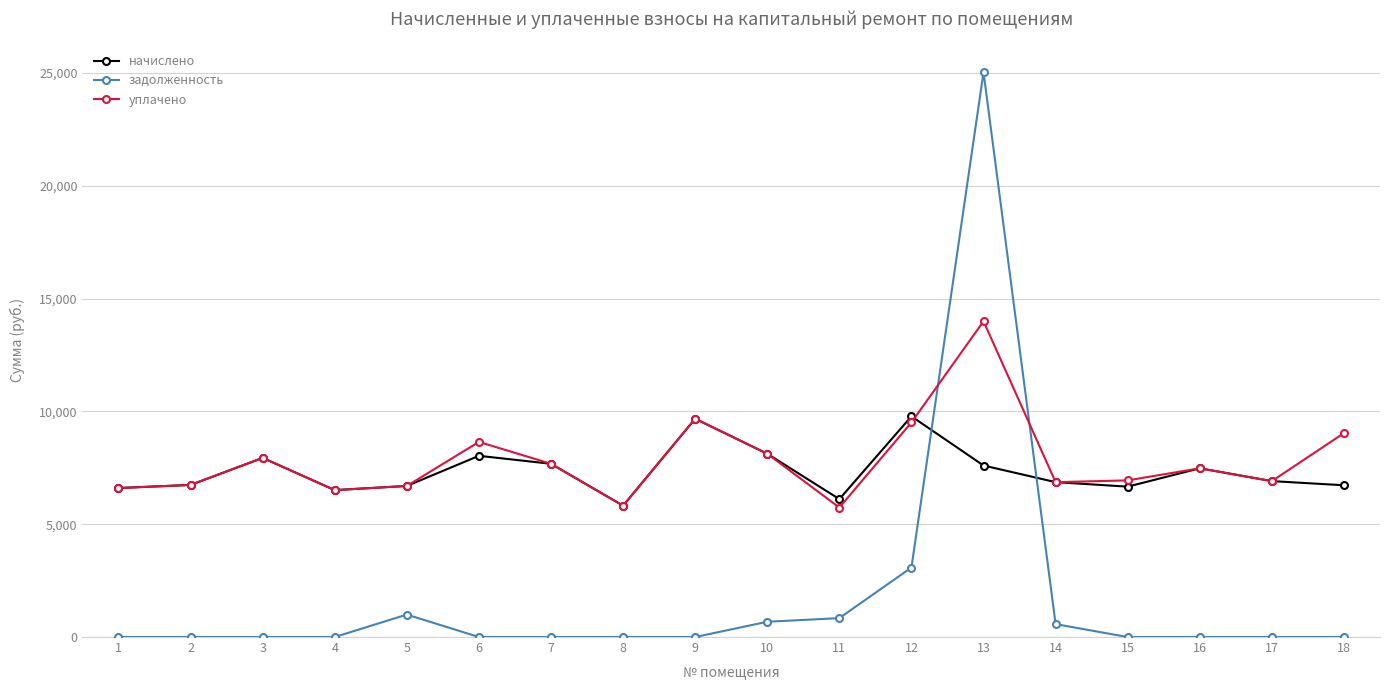

Which series has the widest spread of values?

задолженность